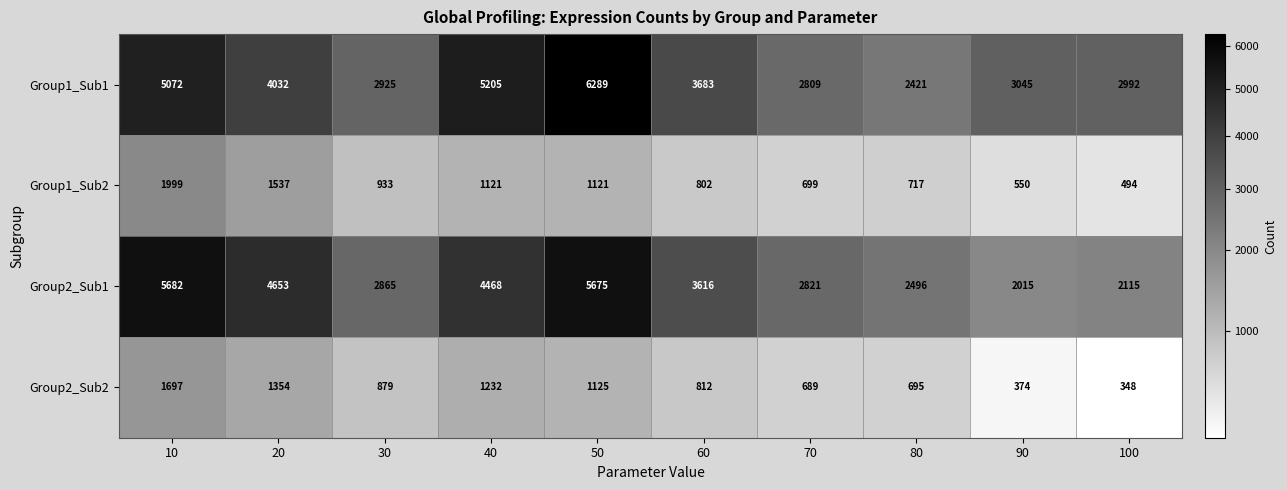

Which series changed the most between 10 and 50?

Group1_Sub1